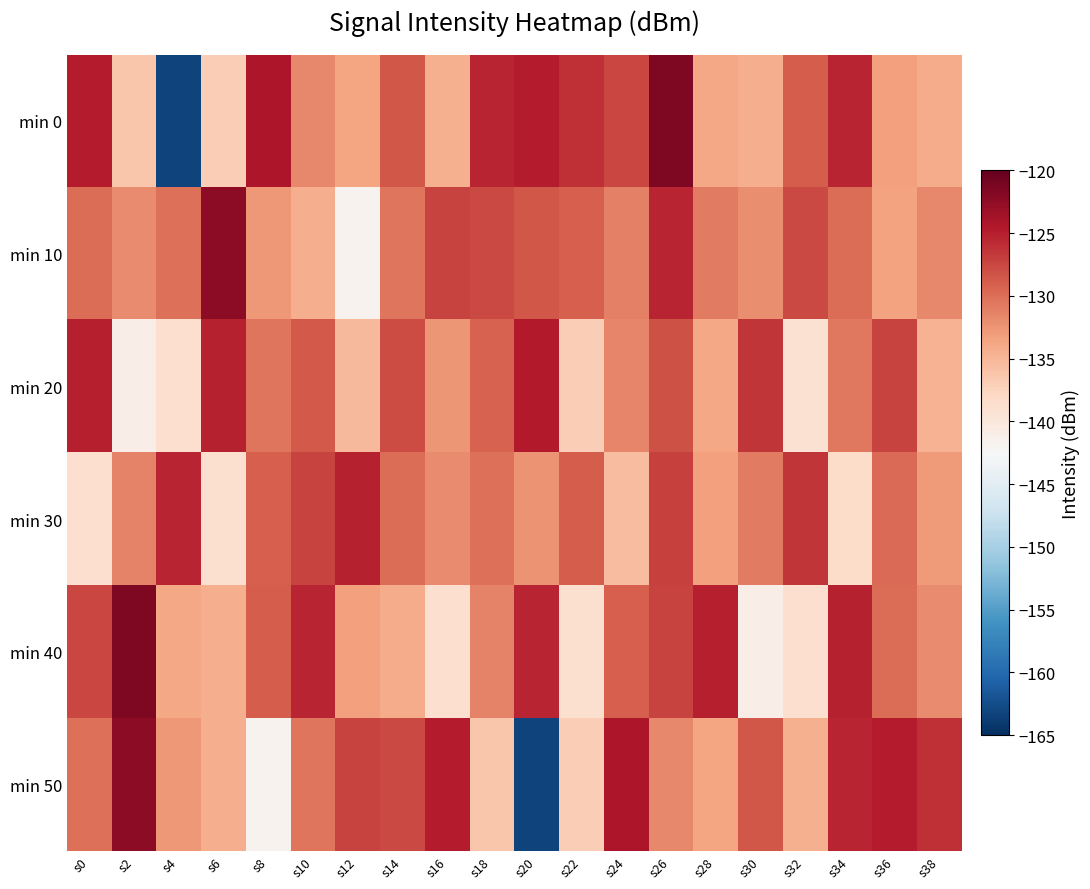

Reading left to right, transcribe all the data shown in this chart.

min 0: s0=-124.9	s2=-136.3	s4=-163.4	s6=-137.0	s8=-124.3	s10=-131.7	s12=-133.6	s14=-128.6	s16=-134.5	s18=-125.4	s20=-124.9	s22=-126.1	s24=-127.4	s26=-121.5	s28=-133.8	s30=-134.3	s32=-128.9	s34=-125.4	s36=-133.2	s38=-134.1
min 10: s0=-130.0	s2=-131.9	s4=-130.1	s6=-122.4	s8=-132.7	s10=-134.3	s12=-141.8	s14=-130.5	s16=-127.2	s18=-127.7	s20=-128.5	s22=-129.1	s24=-131.2	s26=-125.3	s28=-130.8	s30=-132.1	s32=-127.6	s34=-129.9	s36=-133.4	s38=-131.7
min 20: s0=-125.0	s2=-141.1	s4=-138.7	s6=-125.2	s8=-130.5	s10=-128.7	s12=-135.2	s14=-127.8	s16=-132.6	s18=-129.3	s20=-124.7	s22=-136.9	s24=-131.5	s26=-128.2	s28=-133.8	s30=-126.4	s32=-139.1	s34=-130.6	s36=-127.3	s38=-134.7
min 30: s0=-138.7	s2=-131.4	s4=-125.3	s6=-138.9	s8=-129.0	s10=-127.3	s12=-125.2	s14=-130.0	s16=-131.9	s18=-130.1	s20=-132.4	s22=-128.9	s24=-135.6	s26=-127.1	s28=-133.2	s30=-130.8	s32=-126.5	s34=-138.3	s36=-129.7	s38=-132.9
min 40: s0=-127.4	s2=-121.5	s4=-133.8	s6=-134.3	s8=-128.9	s10=-125.4	s12=-133.2	s14=-134.1	s16=-138.7	s18=-131.4	s20=-125.3	s22=-138.9	s24=-129.0	s26=-127.3	s28=-125.0	s30=-141.1	s32=-138.7	s34=-125.2	s36=-130.0	s38=-131.9
min 50: s0=-130.1	s2=-122.4	s4=-132.7	s6=-134.3	s8=-141.8	s10=-130.5	s12=-127.2	s14=-127.7	s16=-124.9	s18=-136.3	s20=-163.4	s22=-137.0	s24=-124.3	s26=-131.7	s28=-133.6	s30=-128.6	s32=-134.5	s34=-125.4	s36=-124.9	s38=-126.1